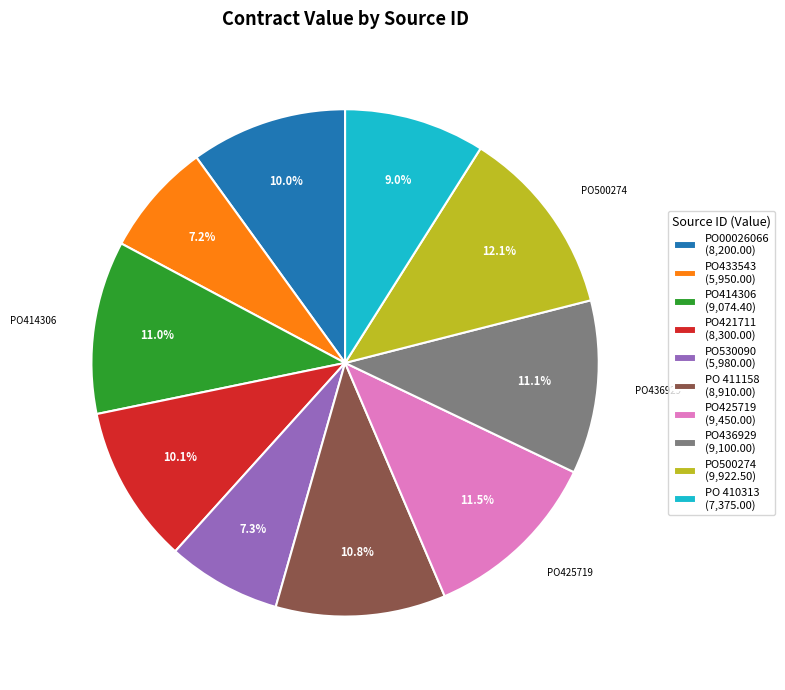

Do PO421711 and PO500274 together represent more than half of the pie?

No